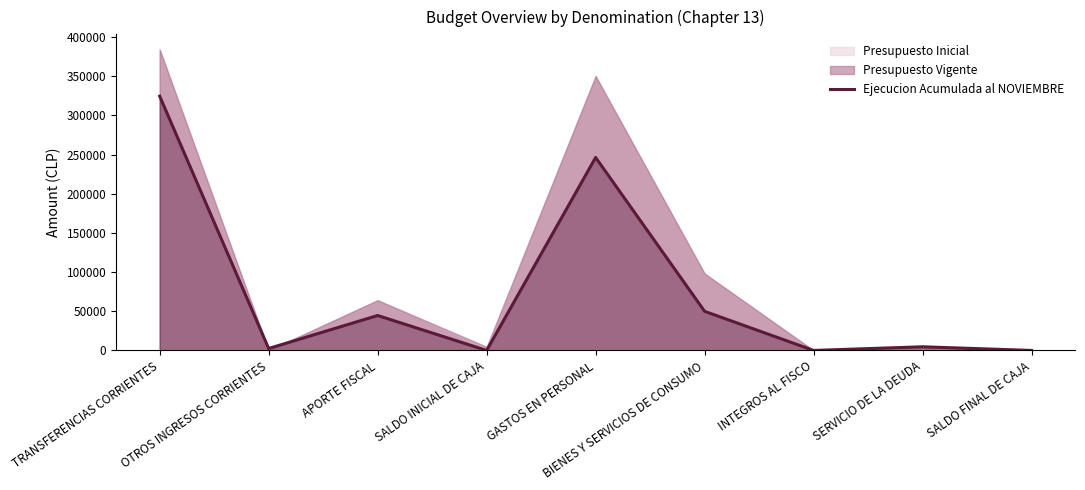

Is it true that the value at SERVICIO DE LA DEUDA is 1272?

False